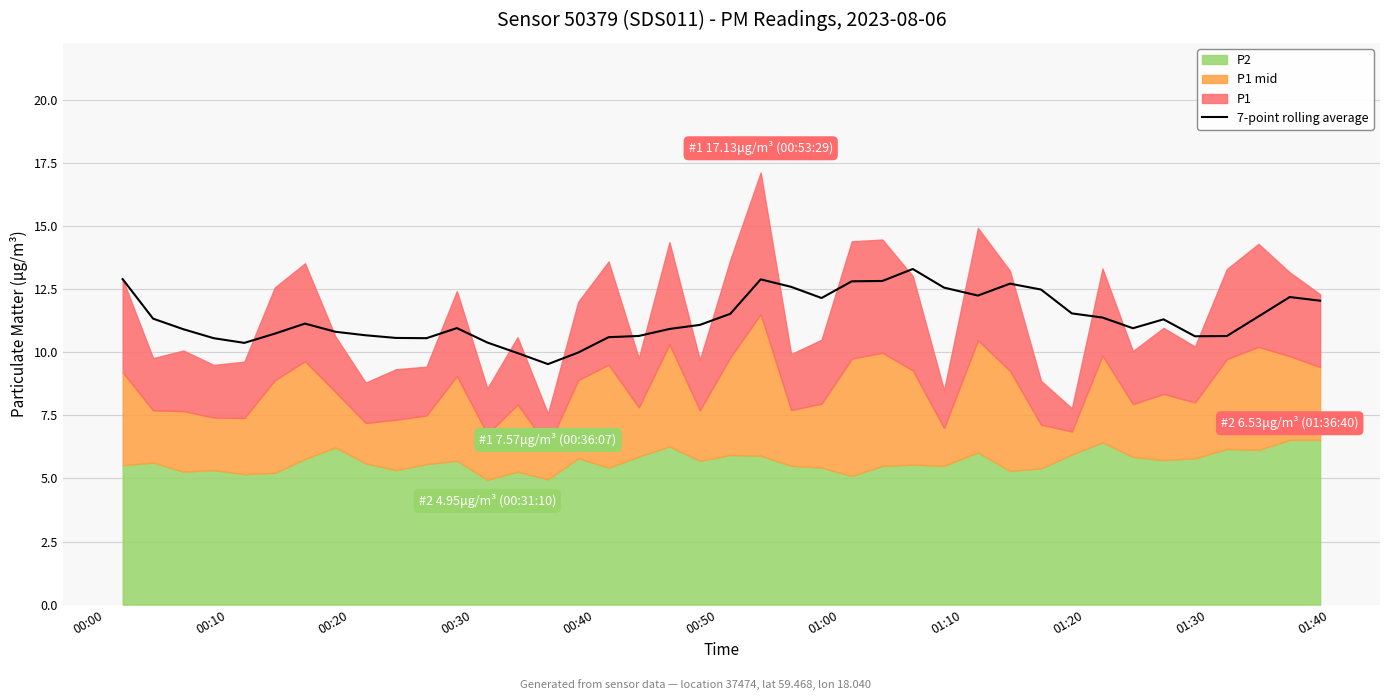

What is the lowest value of the 7-point rolling average series?

9.5